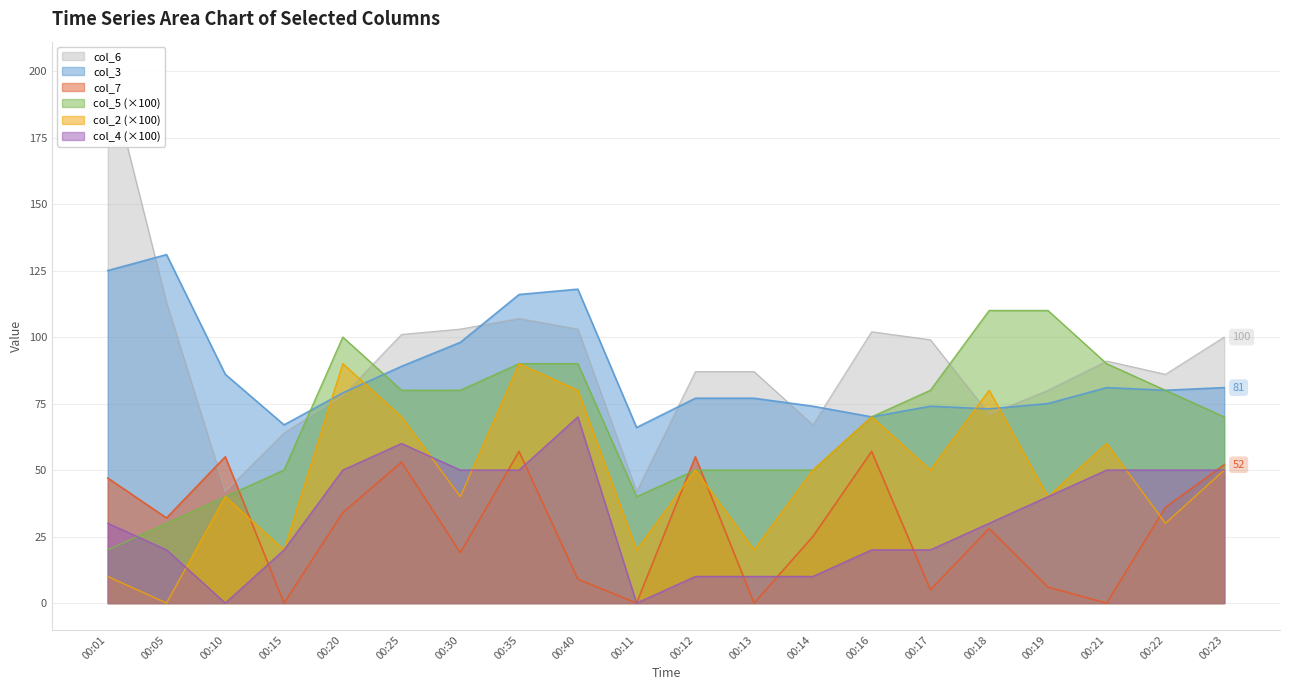

How many times do col_7 and col_5 cross each other?

3